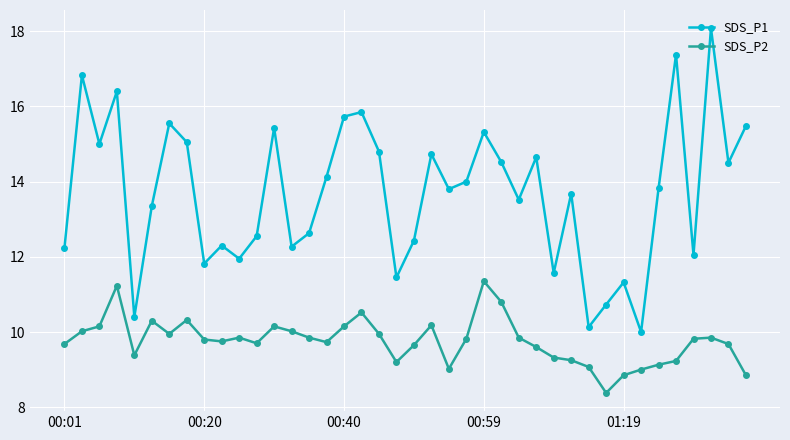

In SDS_P2, how many points are higher than both neighbors (excluding endpoints)?

9